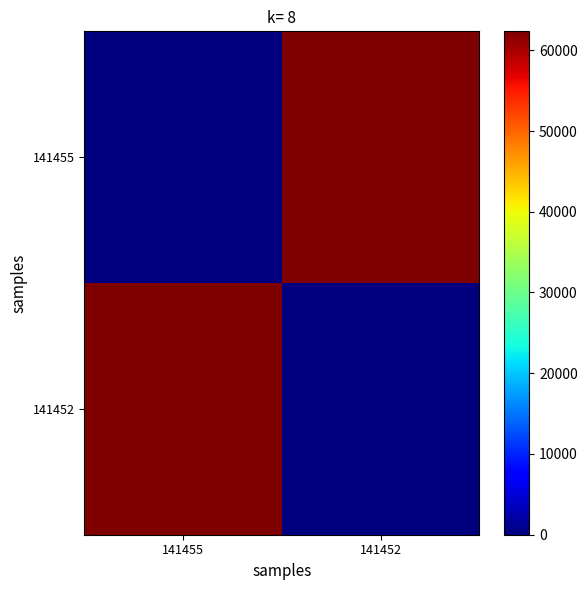

Reading left to right, what are all the values shown in this chart?

141455: 141455=0	141452=62345
141452: 141455=62345	141452=0